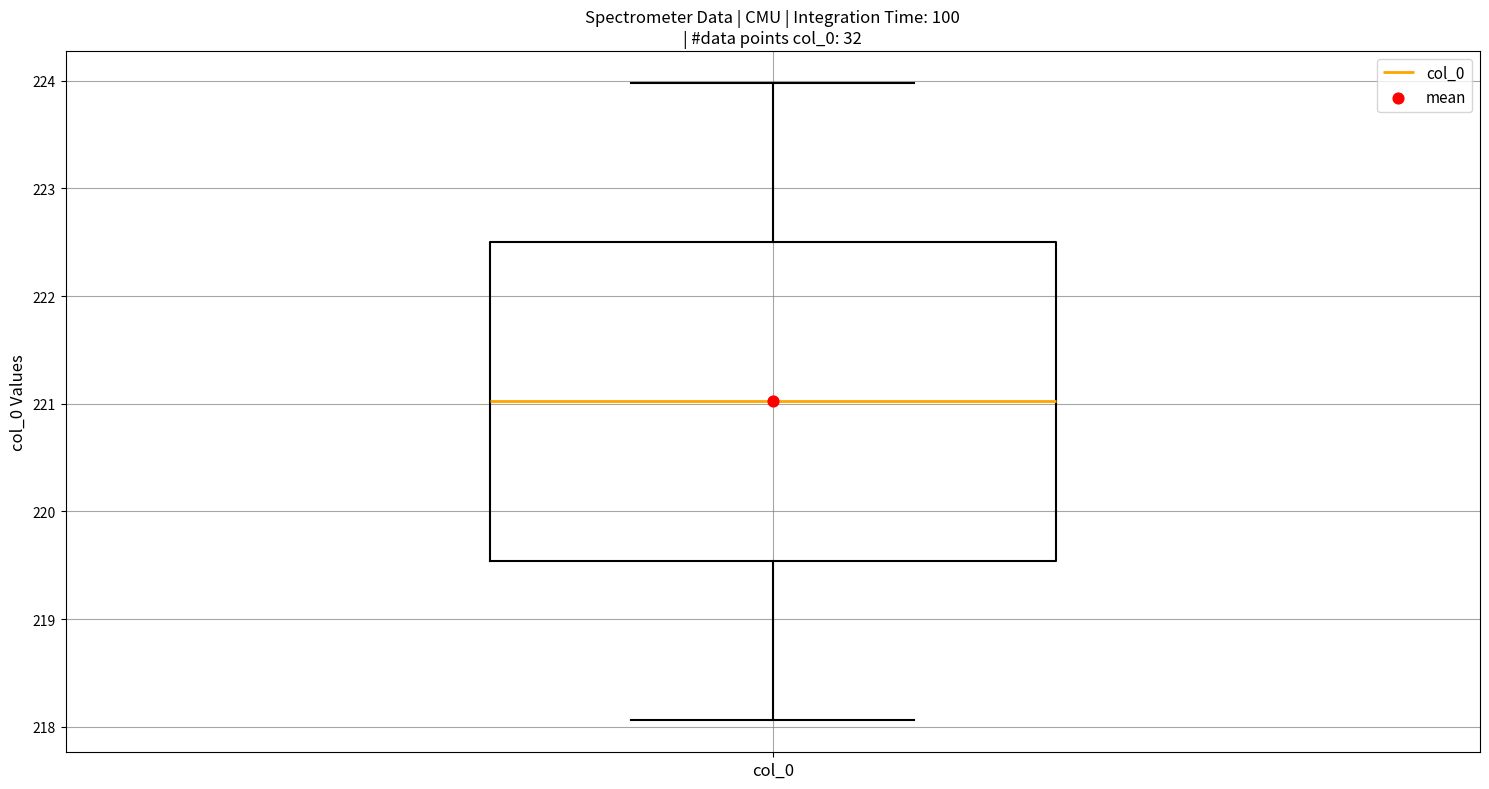

Where is the lower edge of the box for col_0 on the y-axis? The values are not printed on the chart, so give them approximately, as read against the axis.

219.5